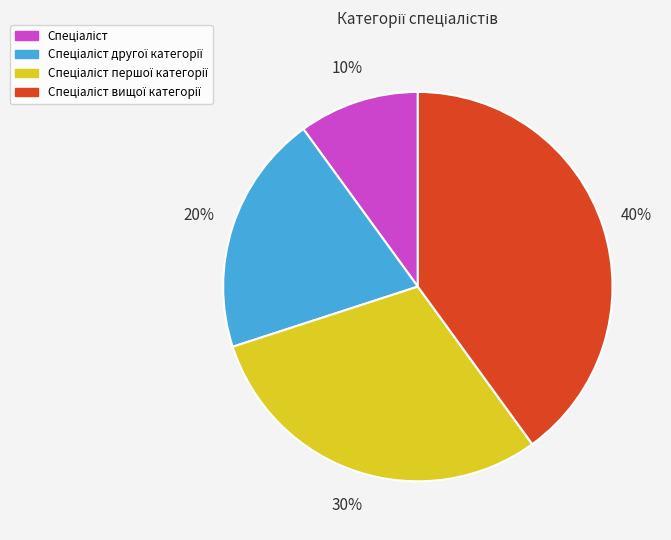

To the nearest percent, what is the average slice percentage?

25%